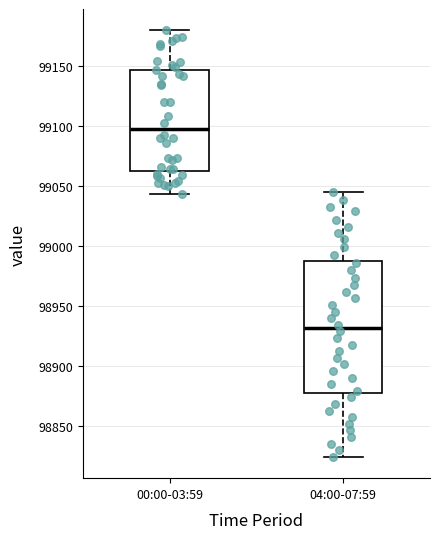

Reading left to right, transcribe this box plot: for each box, give where its median line is, the range the box spans, and where its two whiskers end, as read against the y-axis. The values are not printed on the chart, so give them approximately, as read against the axis.

00:00-03:59: median 99095, box 99065 to 99145, whiskers 99045 to 99180
04:00-07:59: median 98930, box 98880 to 98985, whiskers 98825 to 99045